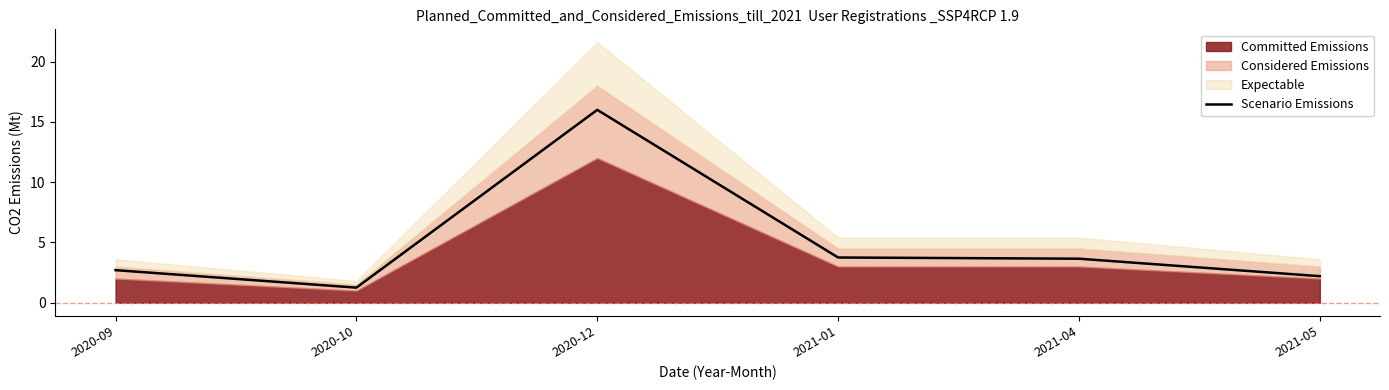

The value at 2021-05 is 2.2. True or false?

True